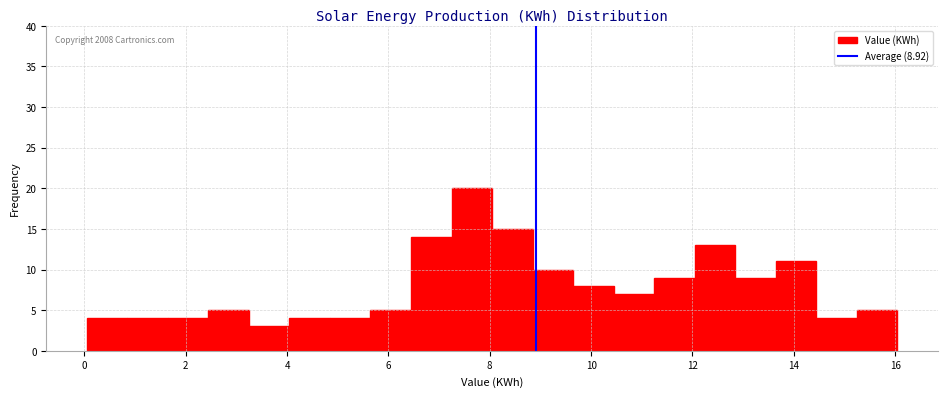

Around what value on the x-axis is the tallest bar? Give the approximate position of its centre, as read against the axis.

7.6